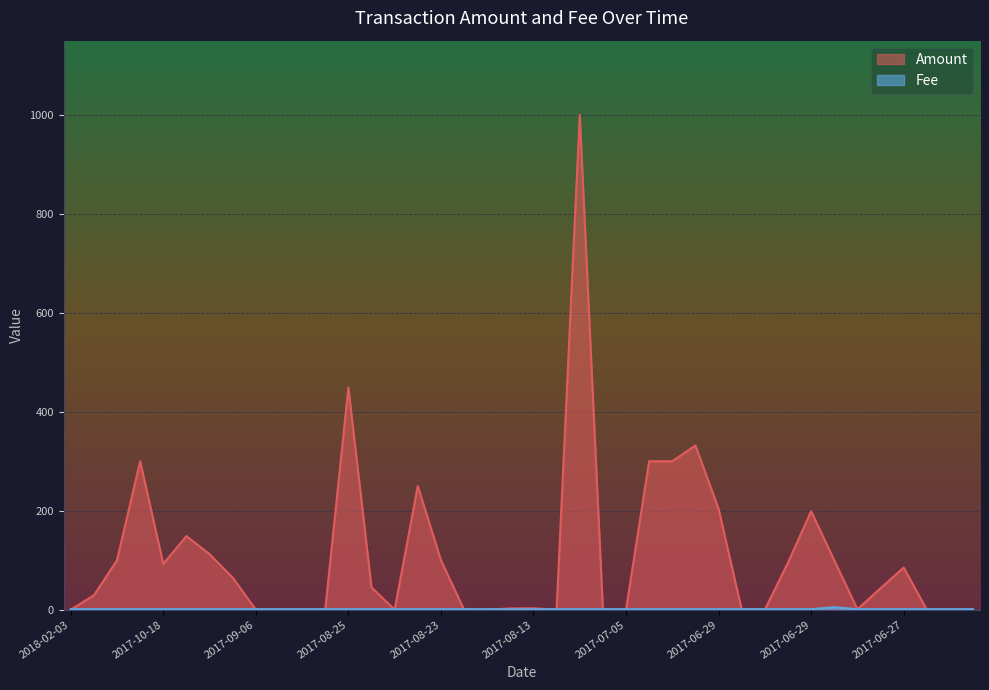

At which category does the chart reach its minimum across all series?

2018-02-03